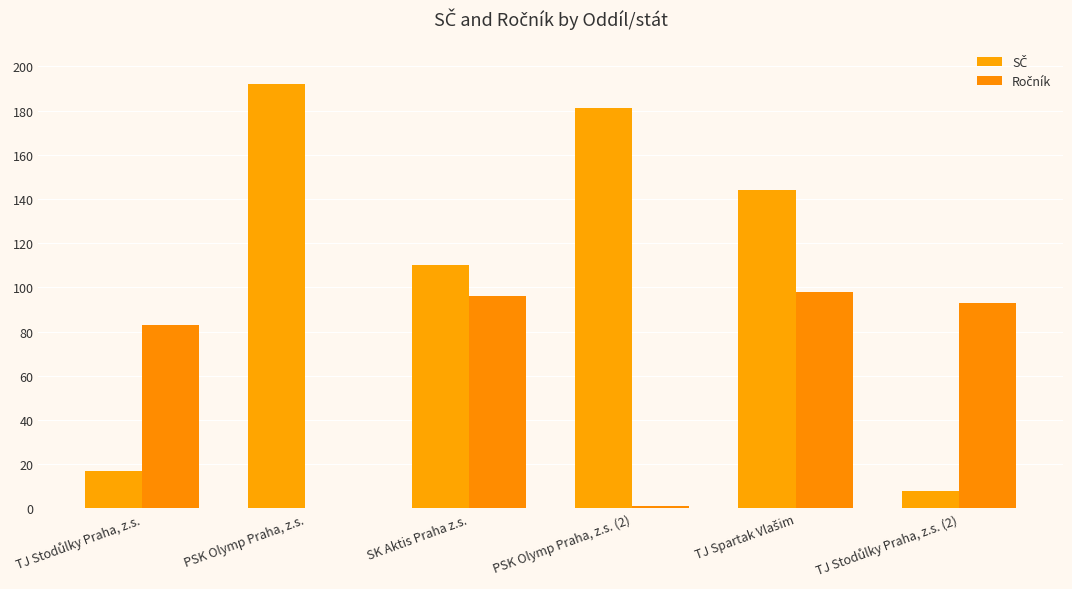

Count the number of categories in the chart.

6